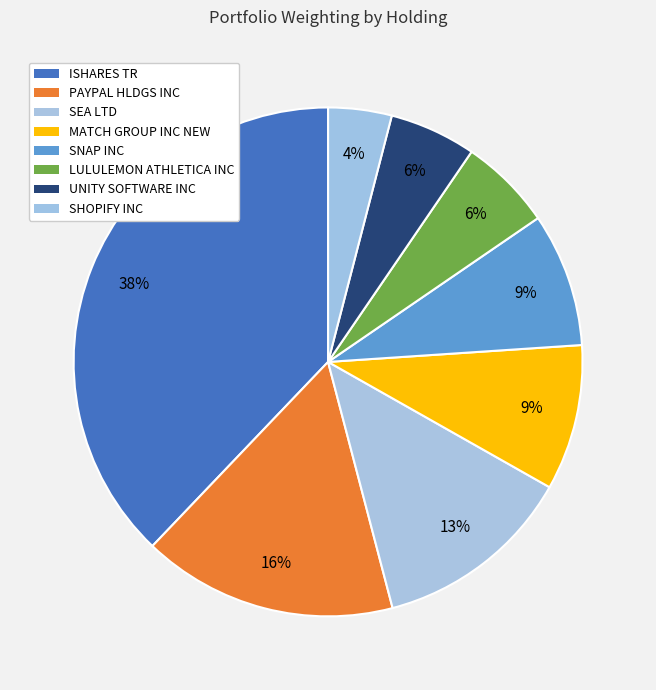

To the nearest percent, what is the difference between the largest and smallest slice percentages?

34%